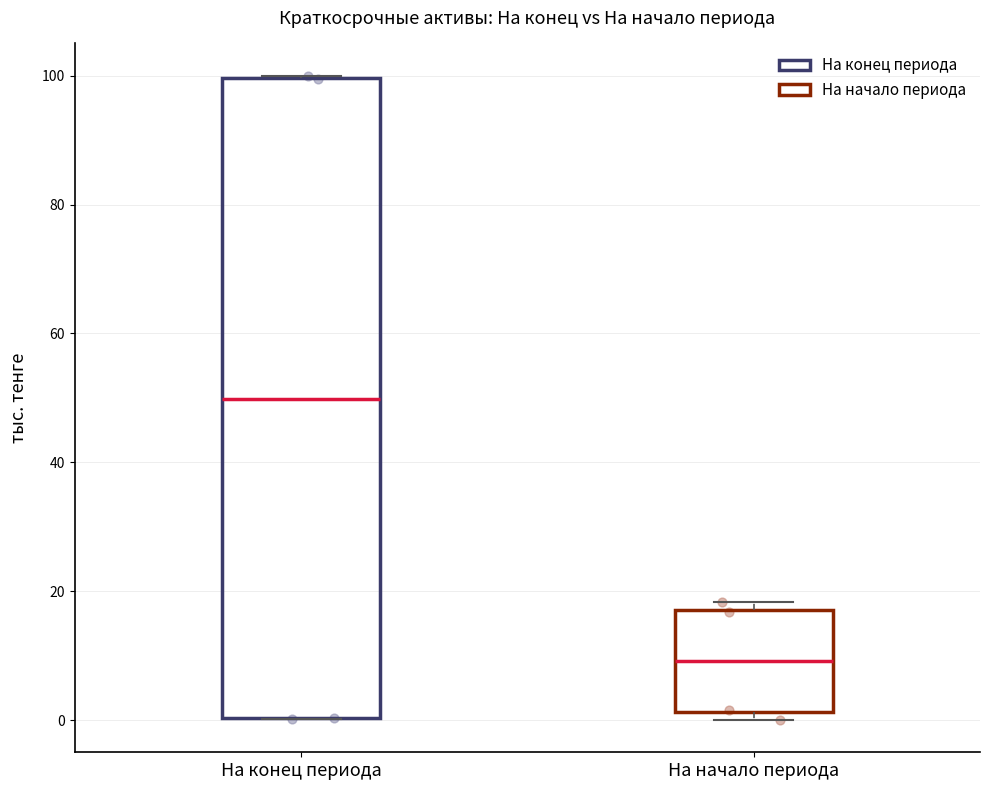

Reading left to right, read every box against the y-axis: the position of its median line, the range the box covers, and the ends of its whiskers. The values are not printed on the chart, so give them approximately, as read against the axis.

На конец периода: median 50, box 0 to 100, whiskers 0 to 100
На начало периода: median 10, box 2 to 18, whiskers 0 to 18 (just above the box's upper edge)